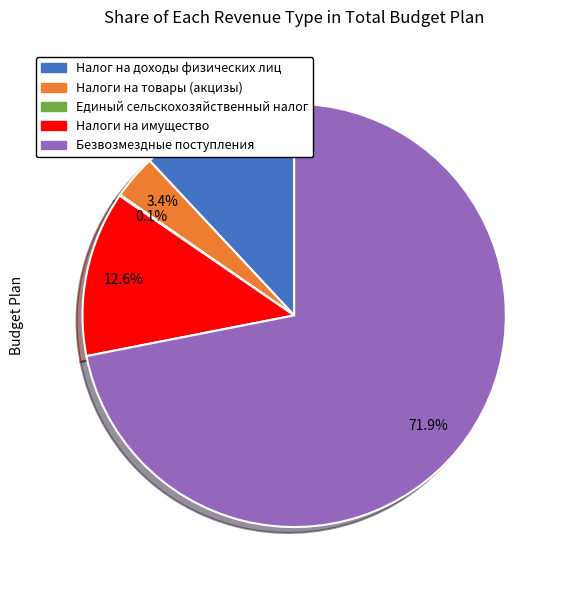

Is it true that Безвозмездные поступления is 85% of the pie?

False